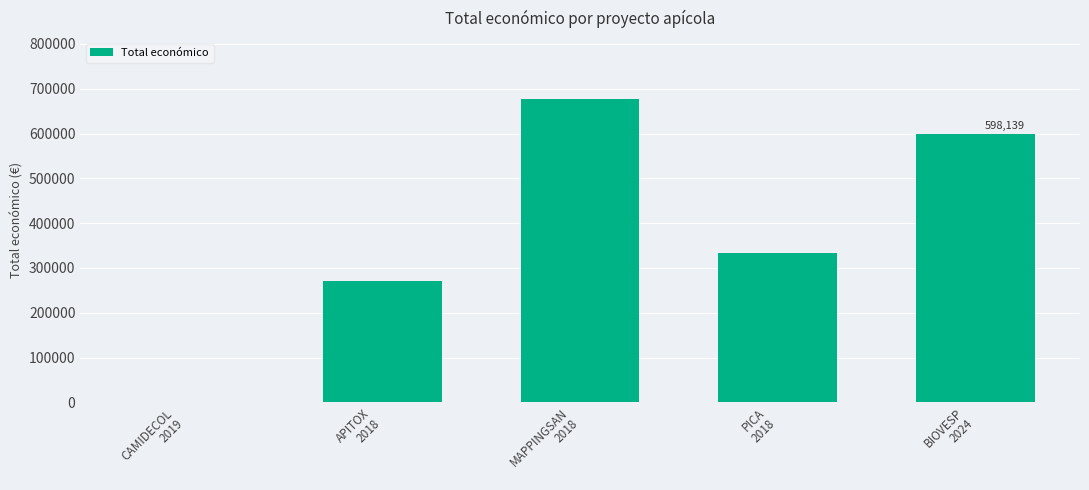

What is the sum of all values?

1880117